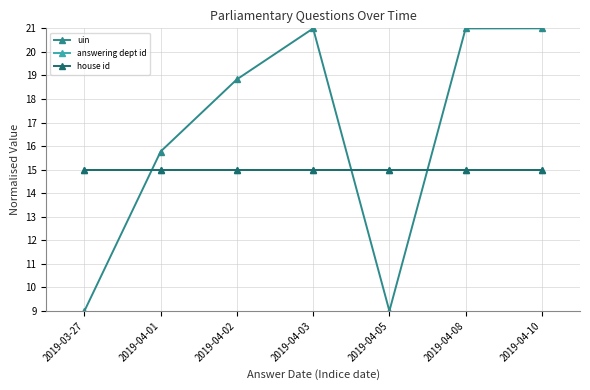

Reading right to left, what are all the values shown in this chart?

uin: 21.0	21.0	9.0	21.0	18.8	15.8	9.0
answering dept id: 15.0	15.0	15.0	15.0	15.0	15.0	15.0
house id: 15.0	15.0	15.0	15.0	15.0	15.0	15.0